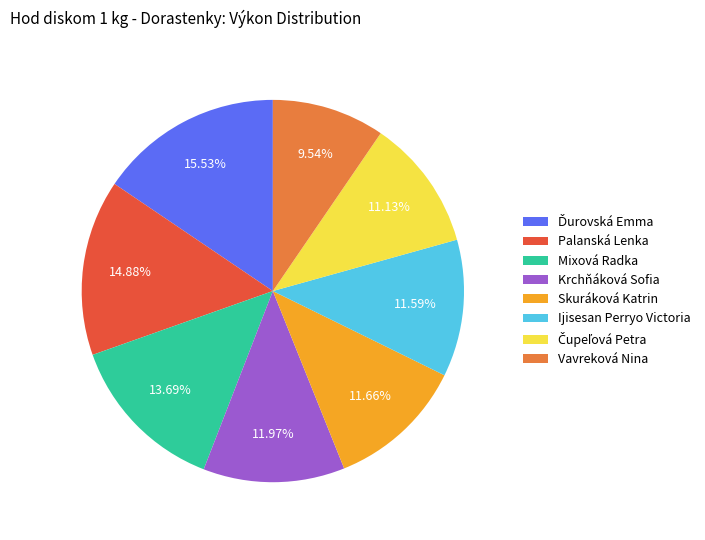

True or false: Krchňáková Sofia accounts for 4% of the total.

False